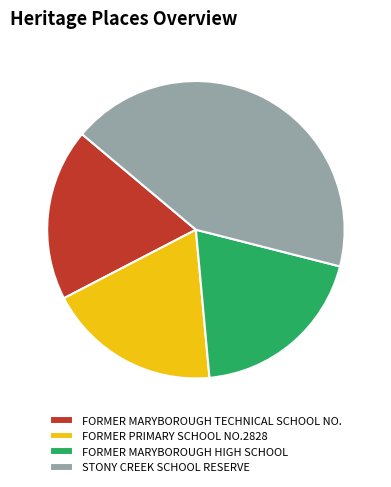

Approximately how many times larger is the value at FORMER PRIMARY SCHOOL NO.2828 compared to STONY CREEK SCHOOL RESERVE?

0.4